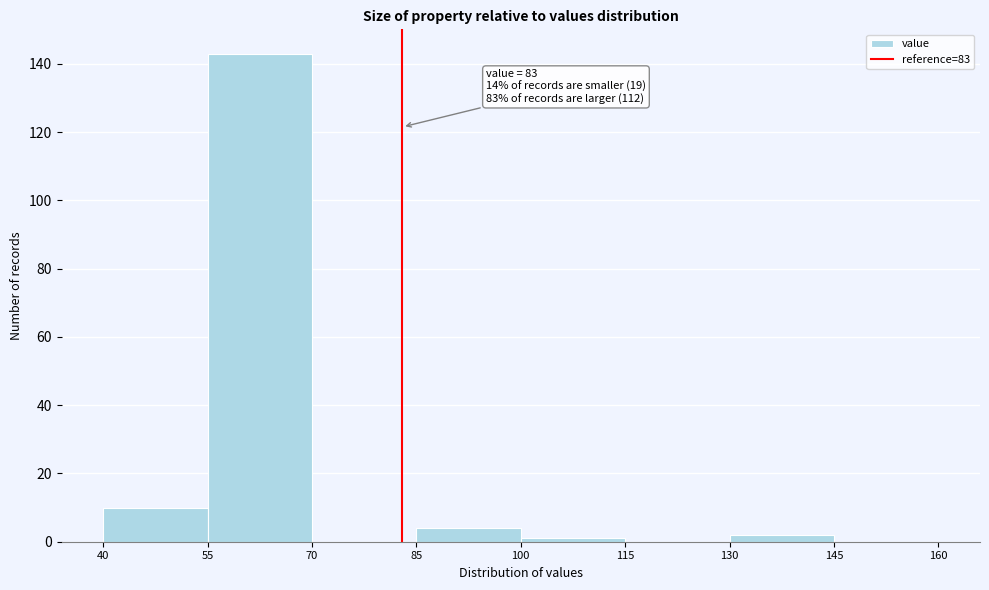

Over which range of the x-axis is the bar tallest?

55 to 70